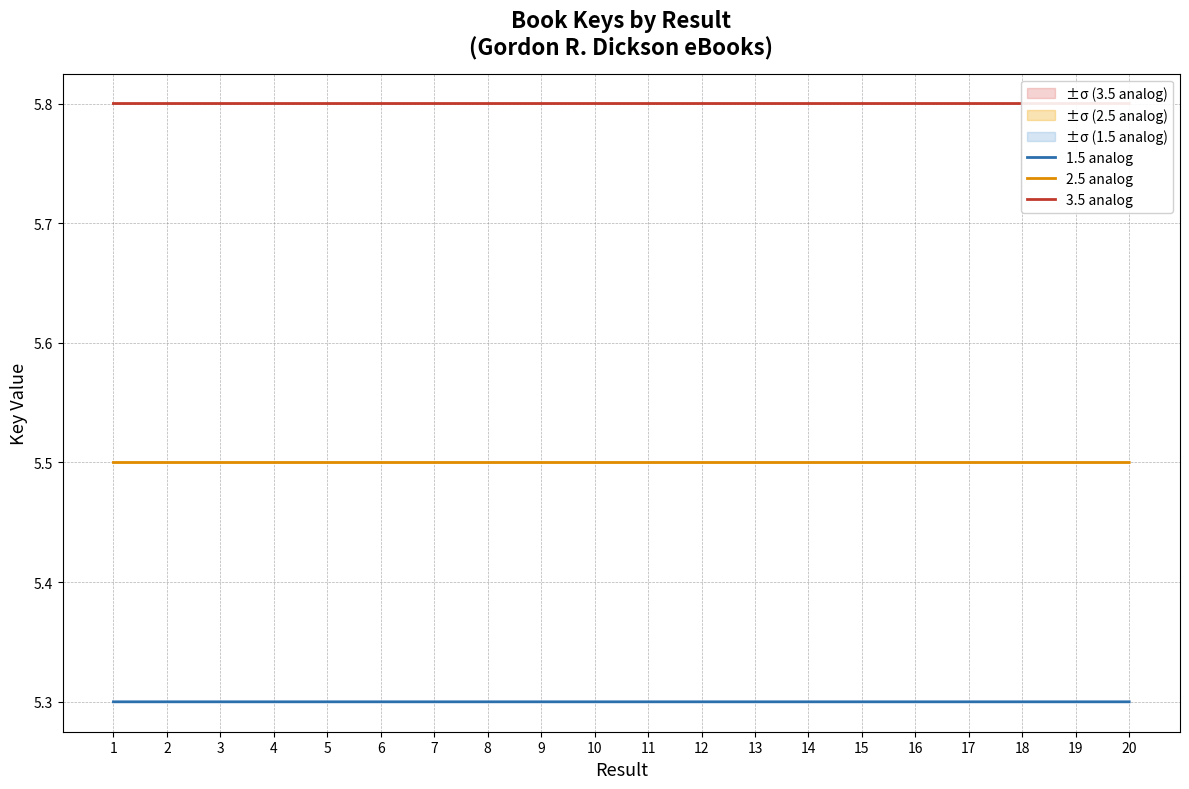

Reading left to right, transcribe all the data shown in this chart.

1.5 analog: 5.3	5.3	5.3	5.3	5.3	5.3	5.3	5.3	5.3	5.3	5.3	5.3	5.3	5.3	5.3	5.3	5.3	5.3	5.3	5.3
2.5 analog: 5.5	5.5	5.5	5.5	5.5	5.5	5.5	5.5	5.5	5.5	5.5	5.5	5.5	5.5	5.5	5.5	5.5	5.5	5.5	5.5
3.5 analog: 5.8	5.8	5.8	5.8	5.8	5.8	5.8	5.8	5.8	5.8	5.8	5.8	5.8	5.8	5.8	5.8	5.8	5.8	5.8	5.8